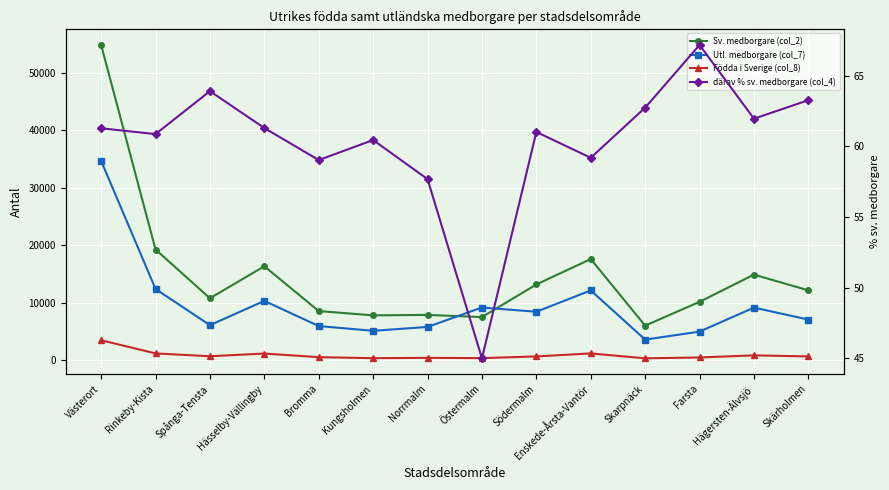

Is it true that Utl. medborgare (col_7) equals 12114.0 at Enskede-Årsta-Vantör?

True